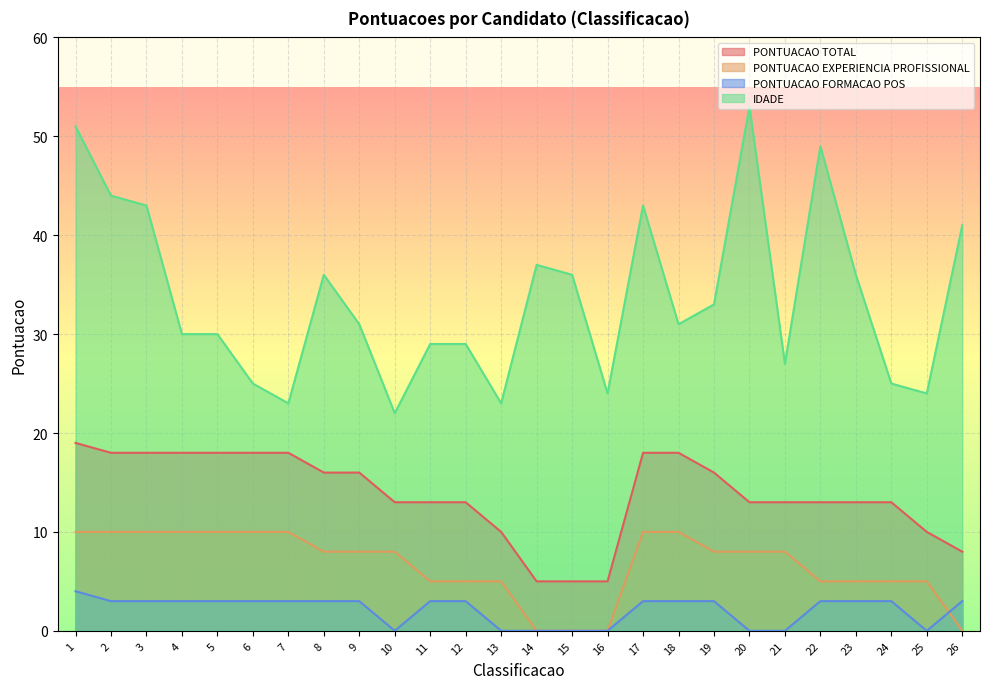

Reading left to right, list all the values displayed in this chart.

PONTUACAO TOTAL: 19	18	18	18	18	18	18	16	16	13	13	13	10	5	5	5	18	18	16	13	13	13	13	13	10	8
PONTUACAO EXPERIENCIA PROFISSIONAL: 10	10	10	10	10	10	10	8	8	8	5	5	5	0	0	0	10	10	8	8	8	5	5	5	5	0
PONTUACAO FORMACAO POS: 4	3	3	3	3	3	3	3	3	0	3	3	0	0	0	0	3	3	3	0	0	3	3	3	0	3
IDADE: 51	44	43	30	30	25	23	36	31	22	29	29	23	37	36	24	43	31	33	53	27	49	36	25	24	41